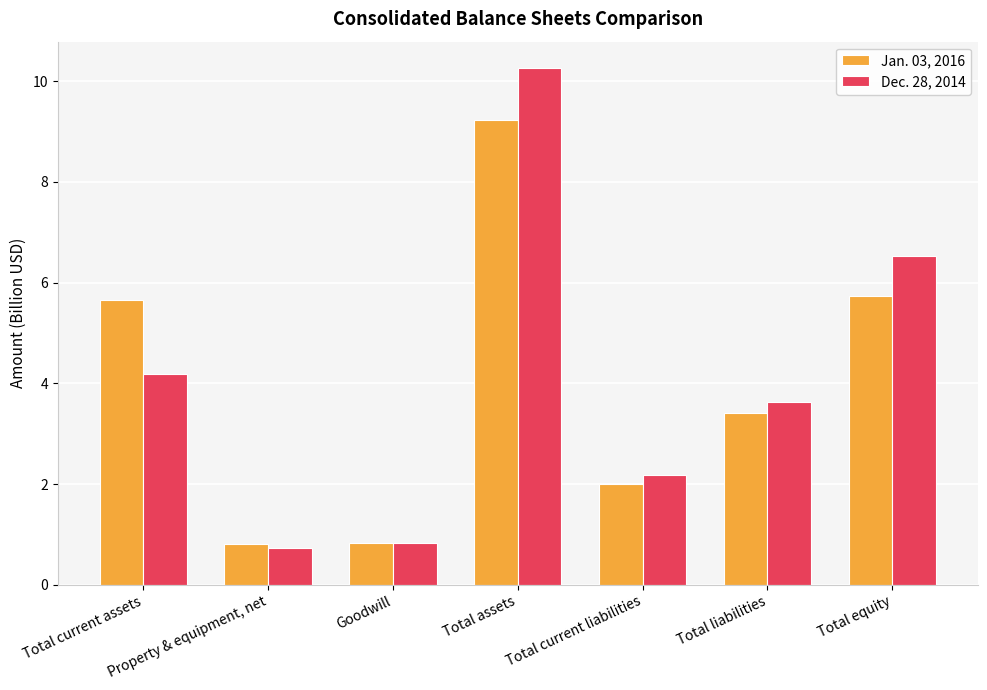

Which series has the largest range (max minus min)?

Dec. 28, 2014